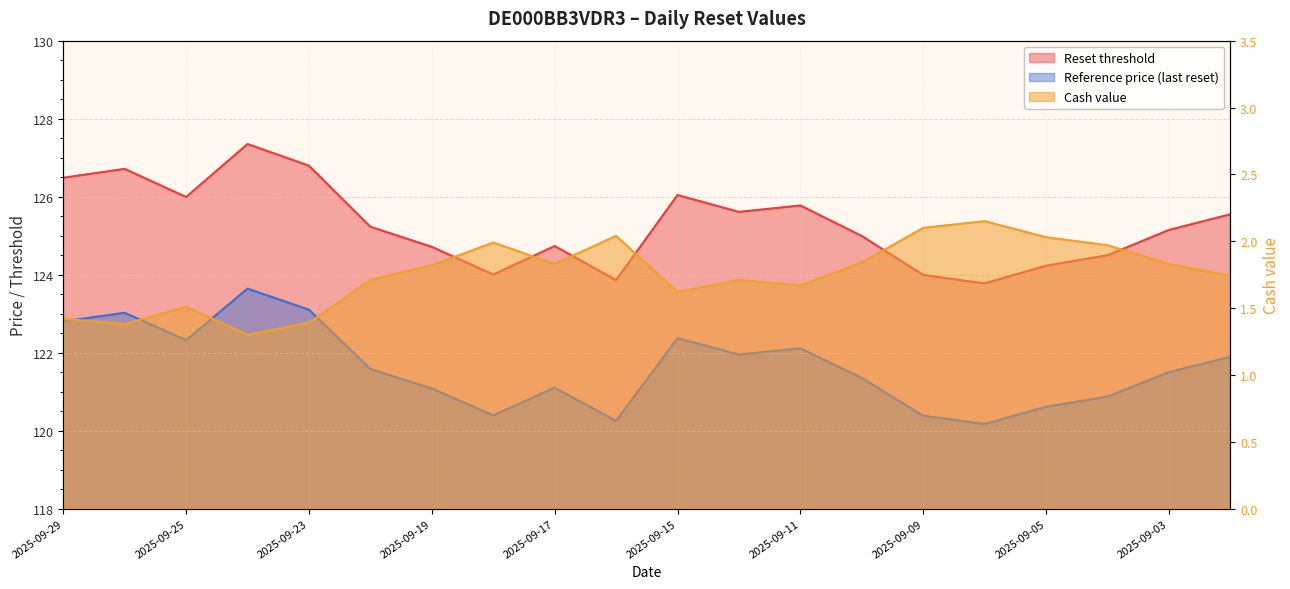

True or false: Reference price (last reset) has a value of 121.9 at 2025-09-02.

True